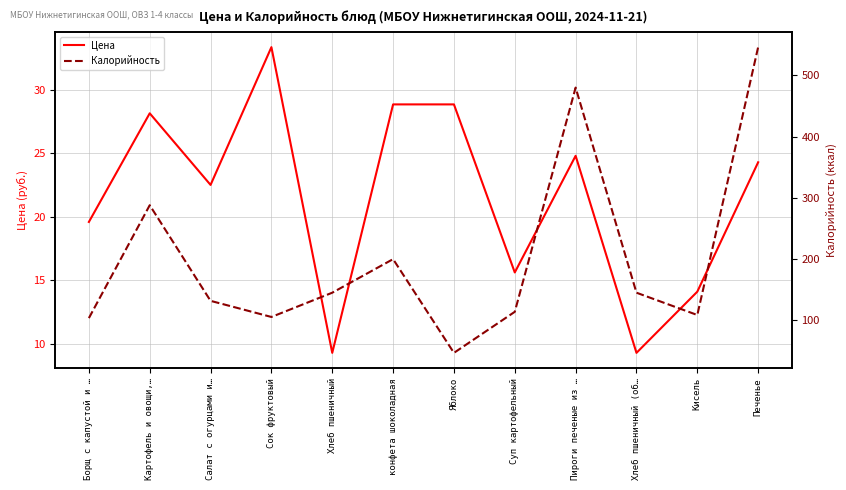

What is the label of the 2nd point from the right?

Кисель